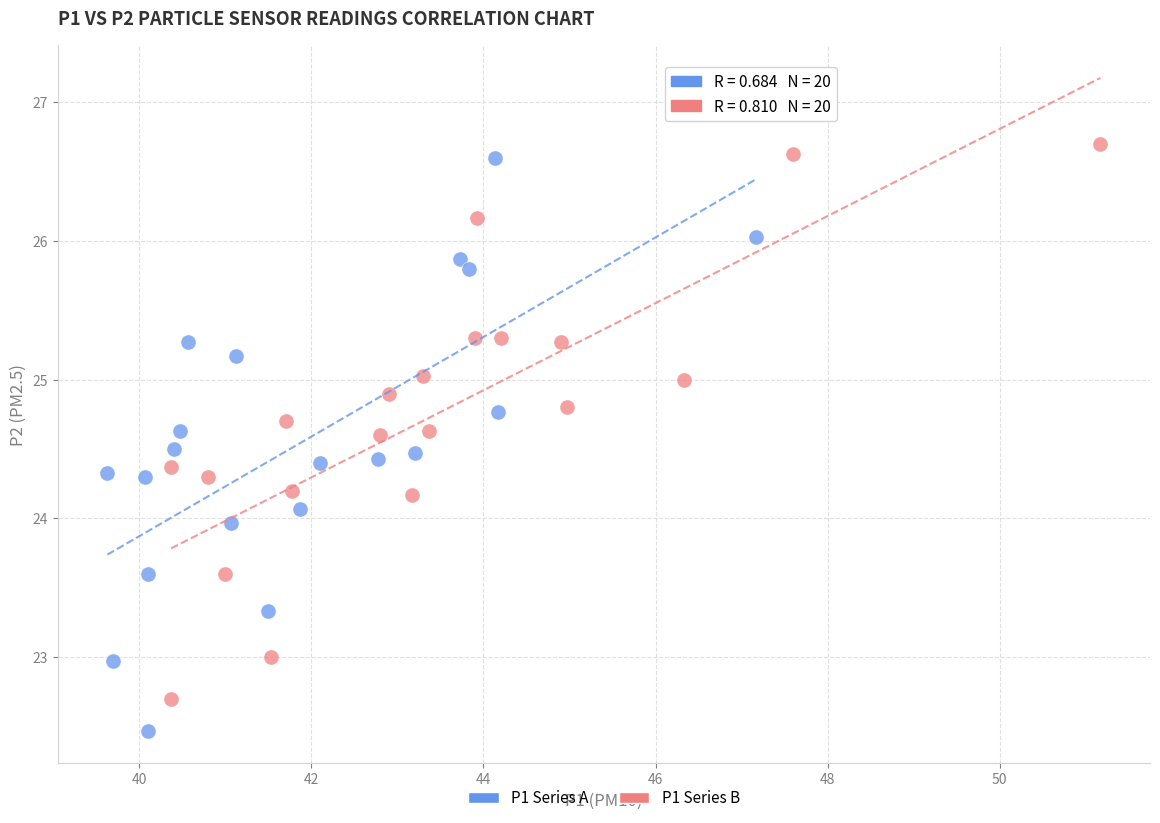

Which series contains the lowest Y value?

P1 Series A